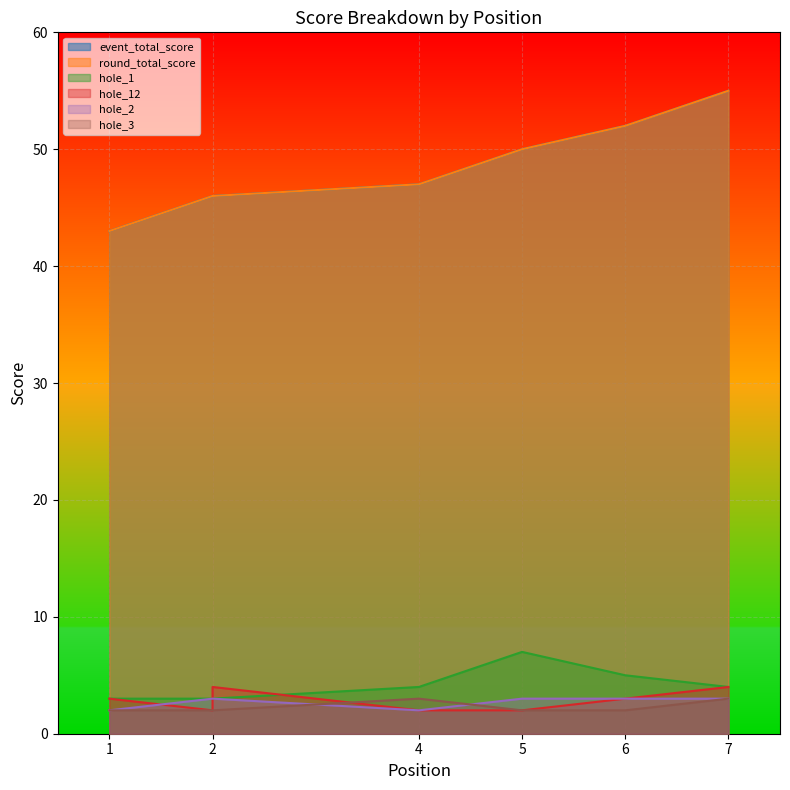

What is the value of the hole_1 point at the 7th from the left?

4